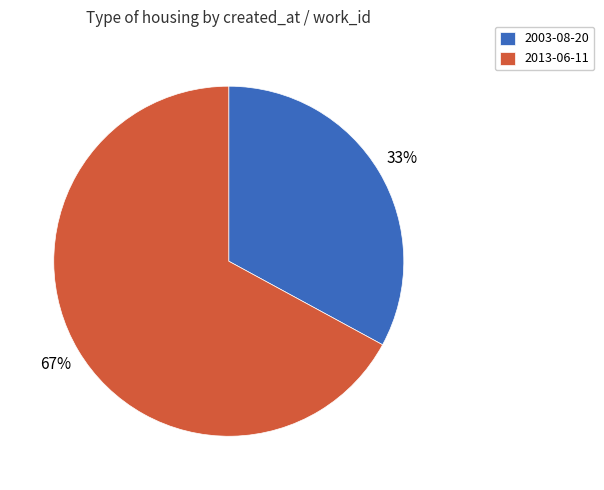

To the nearest percent, what is the combined percentage of 2003-08-20 and 2013-06-11?

100%